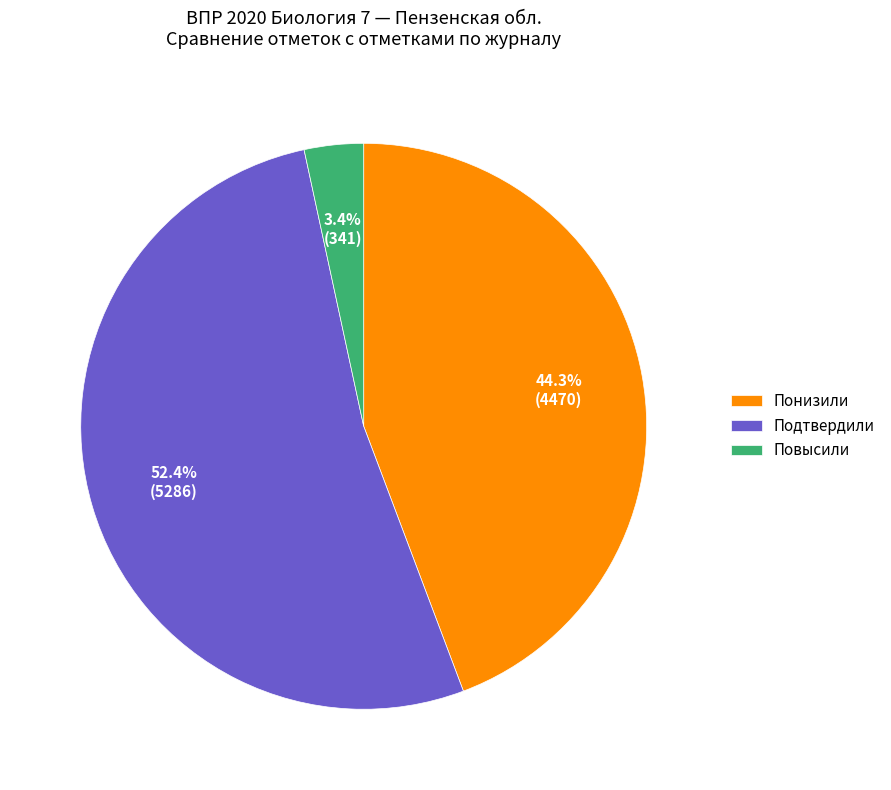

Which slice is the smallest?

Повысили